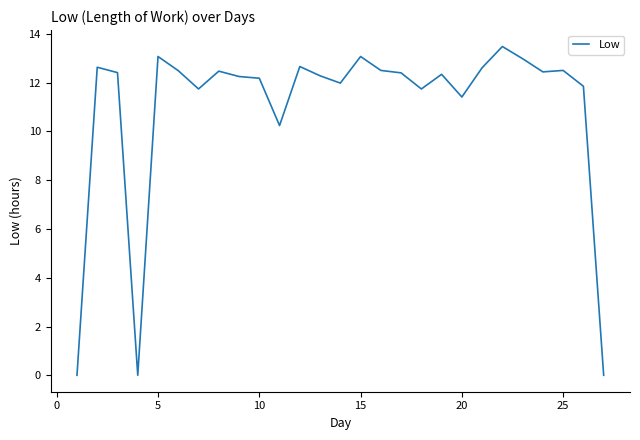

What is the greatest value displayed?

13.5